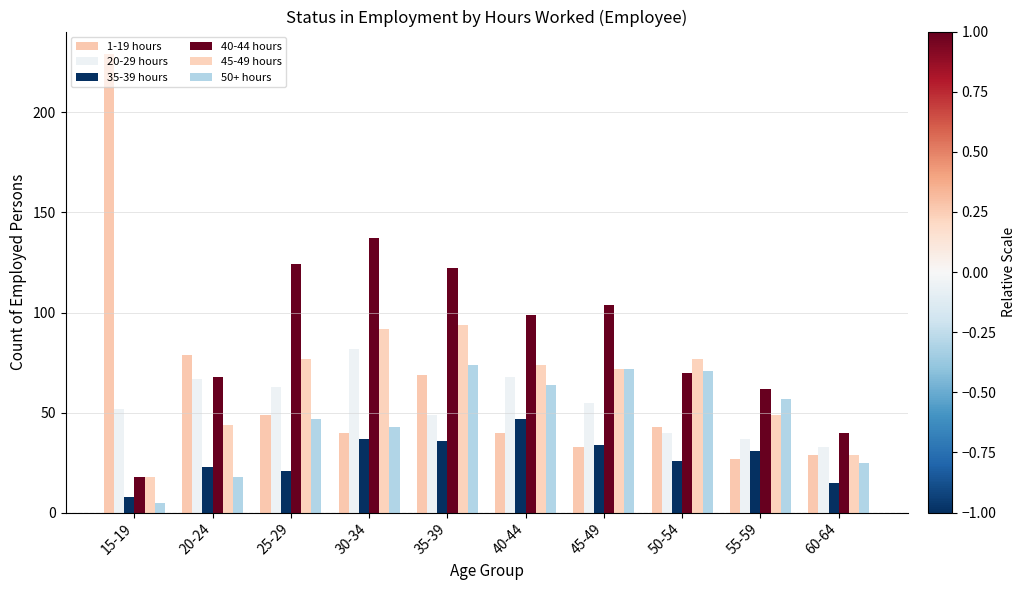

Which category has the lowest value across all series?

15-19